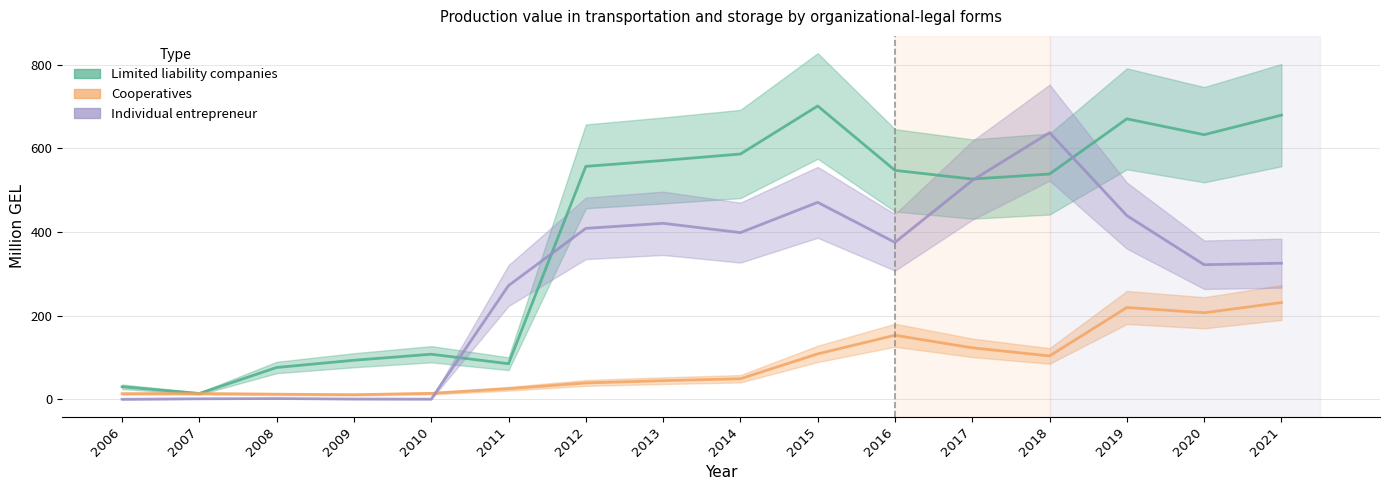

What is the maximum value for Limited liability companies?

701.5